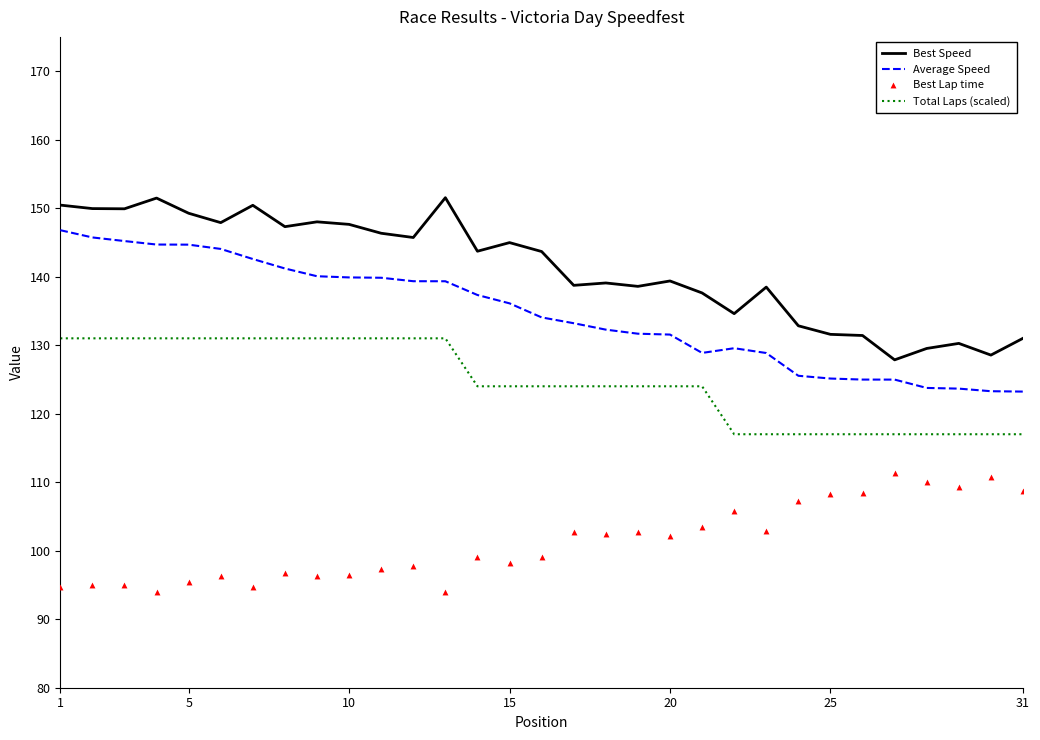

Which series has the largest total across all categories?

Best Speed